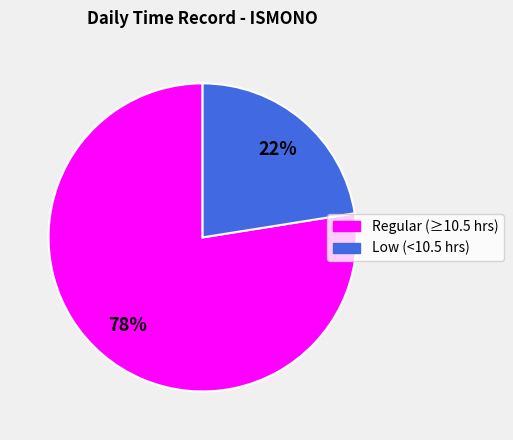

How many slices are in this pie chart?

2